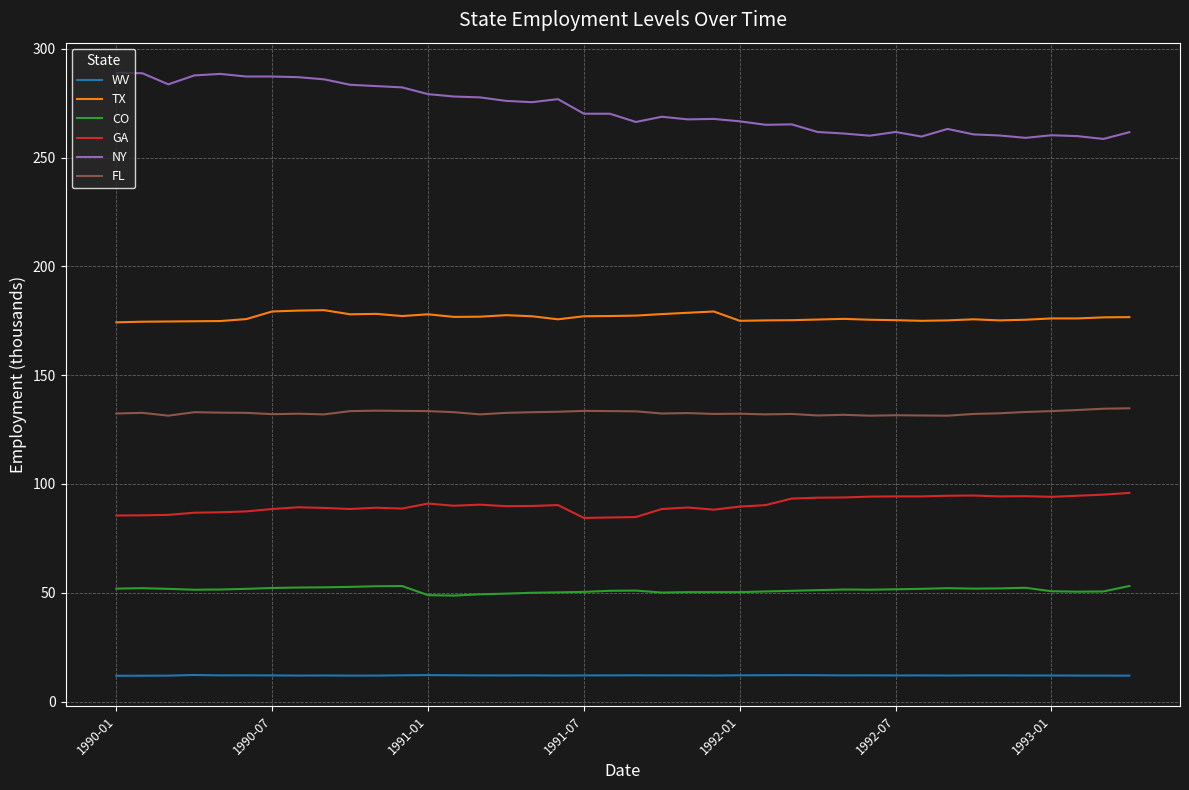

Rank the series by their maximum value, from lowest to highest.

WV, CO, GA, FL, TX, NY